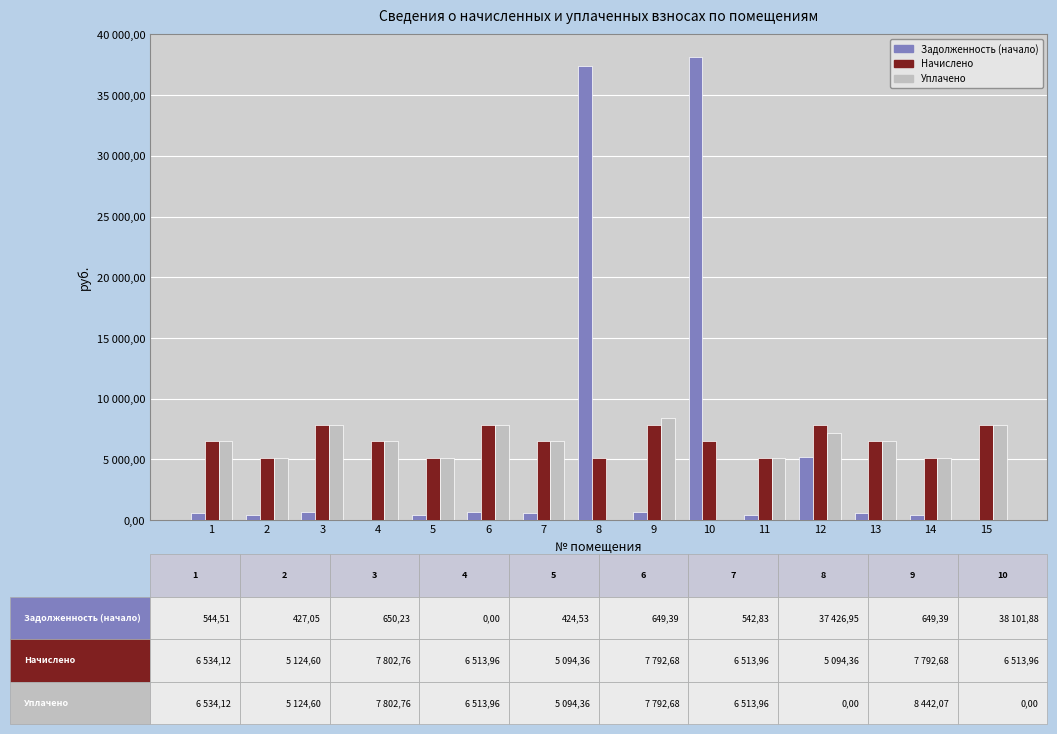

What are all the series names shown in the legend?

Задолженность (начало), Начислено, Уплачено